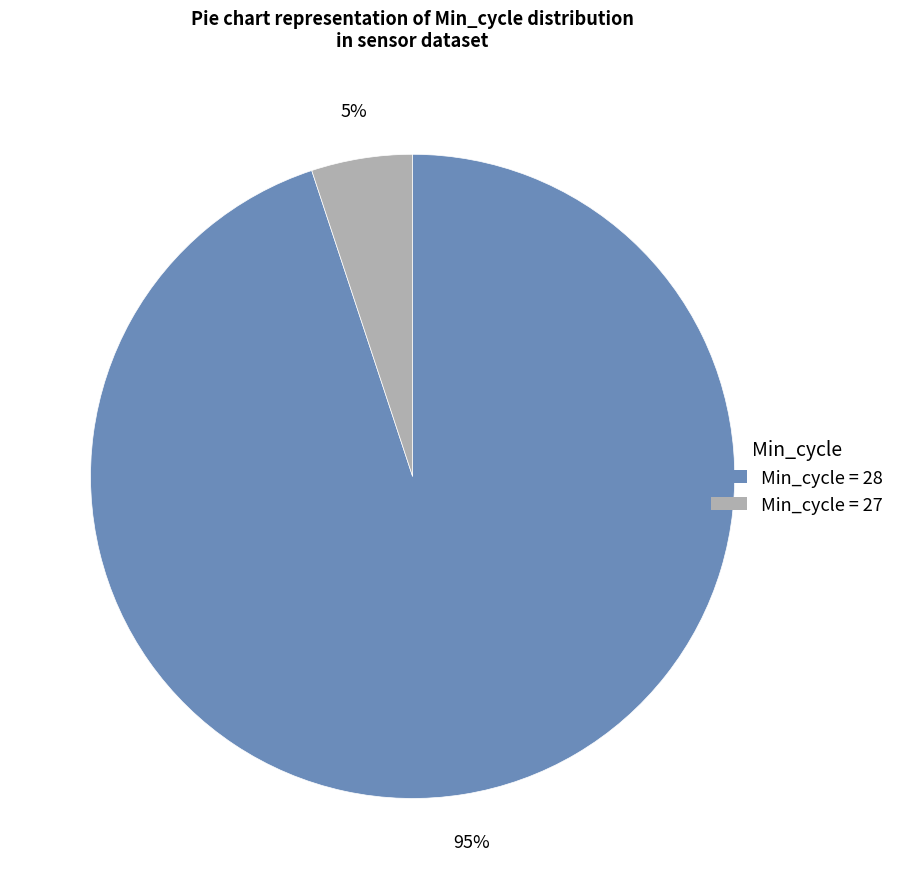

Is there a majority slice in this chart?

Yes